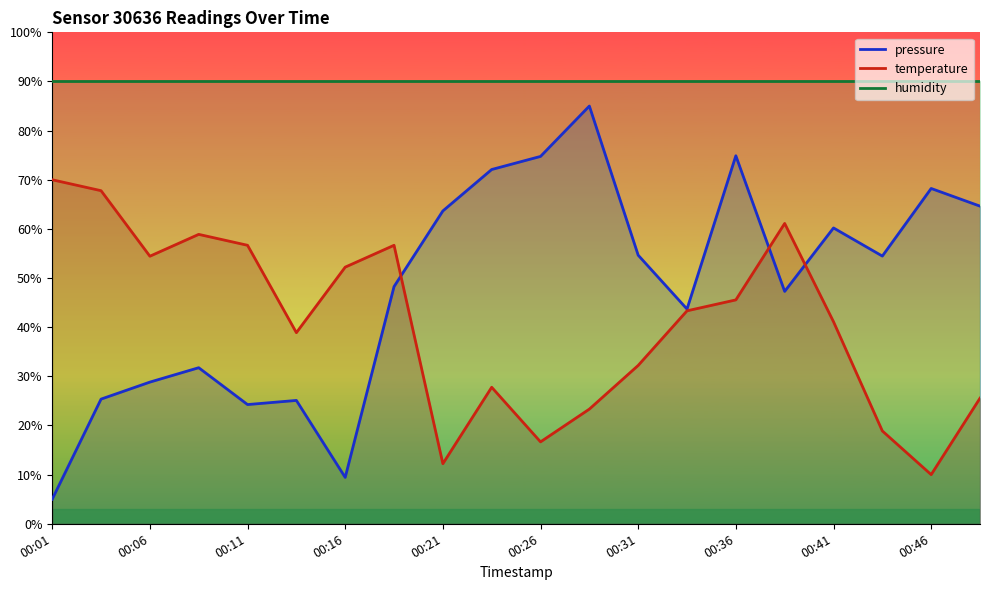

At which category does the chart reach its peak across all series?

00:28